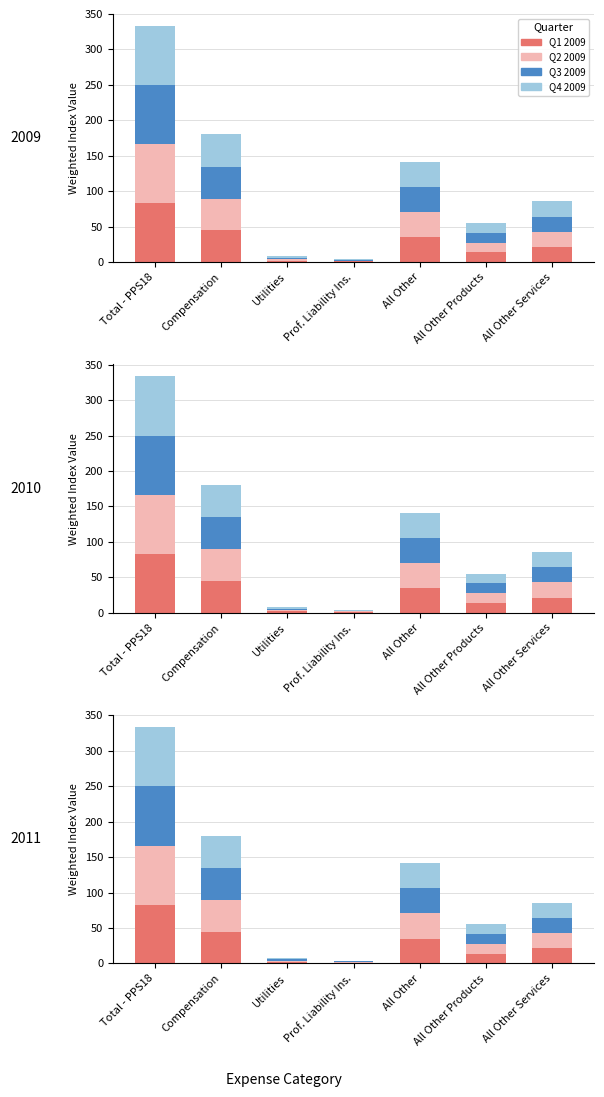

Where is Q3 2009 nearest to the value 42?

Compensation